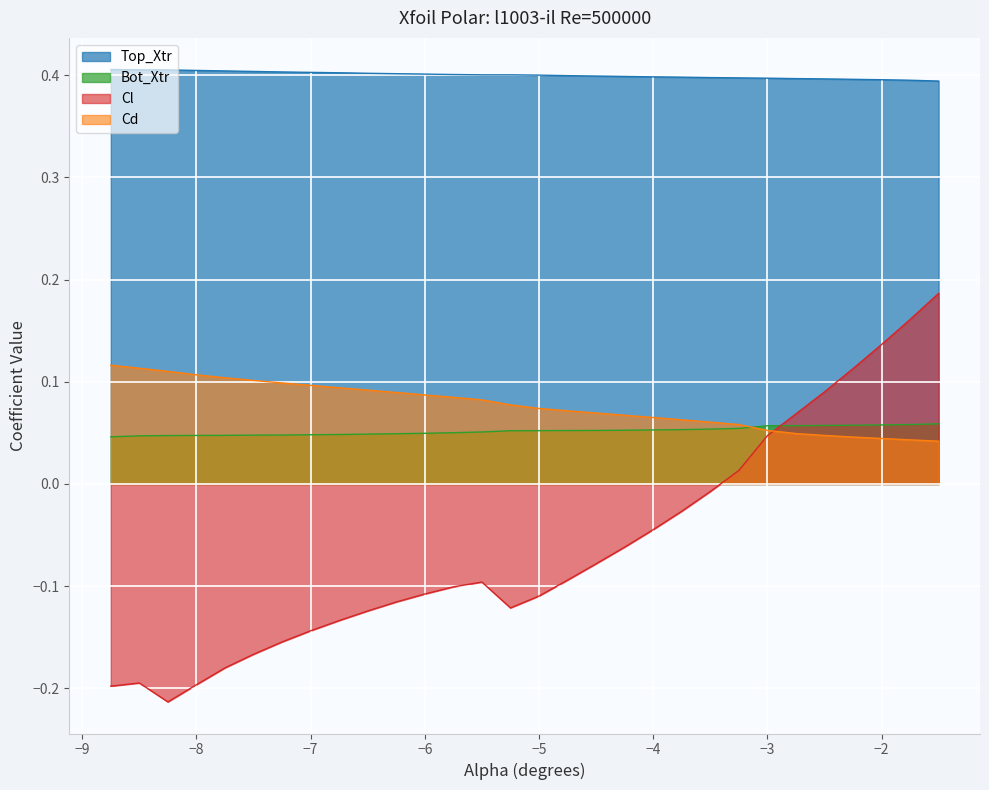

List the series in order of their peak value, lowest first.

Bot_Xtr, Cd, Cl, Top_Xtr